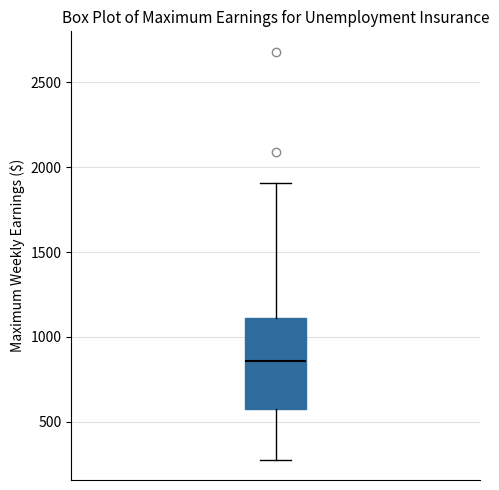

Where does the lower whisker of the box end on the y-axis? The values are not printed on the chart, so give them approximately, as read against the axis.

300